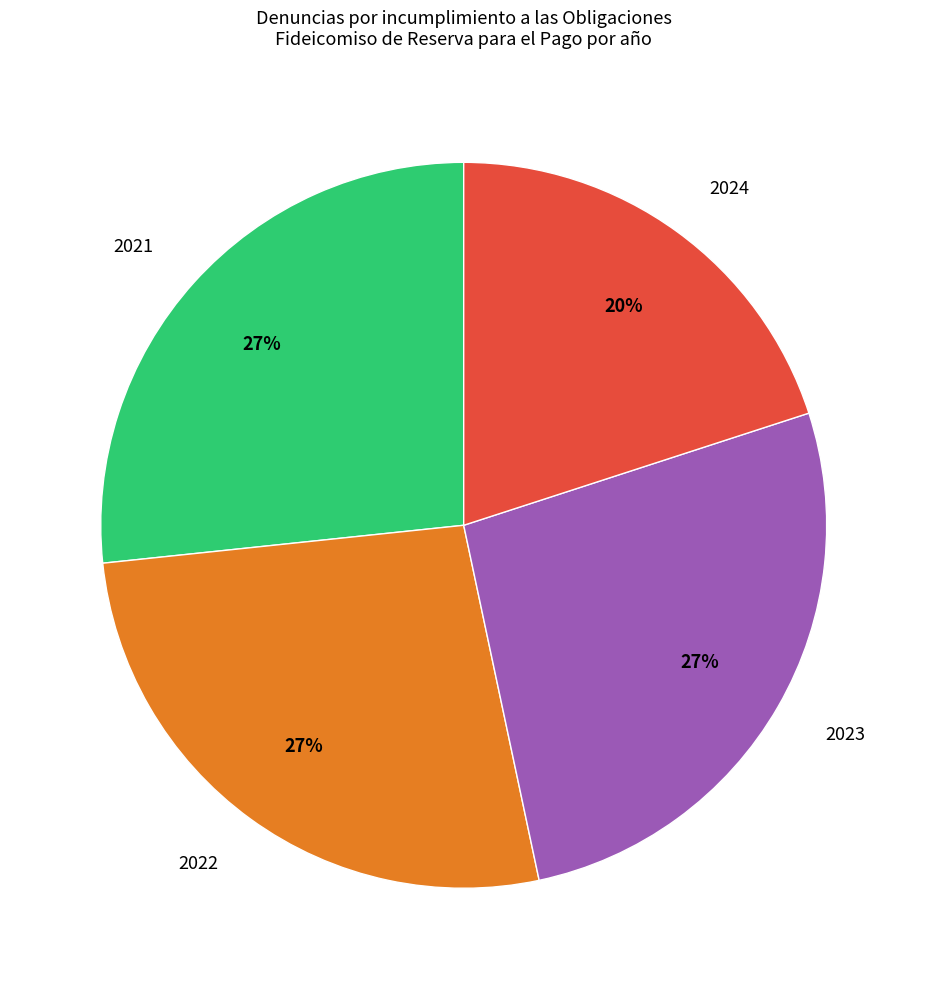

How many slices are in this pie chart?

4